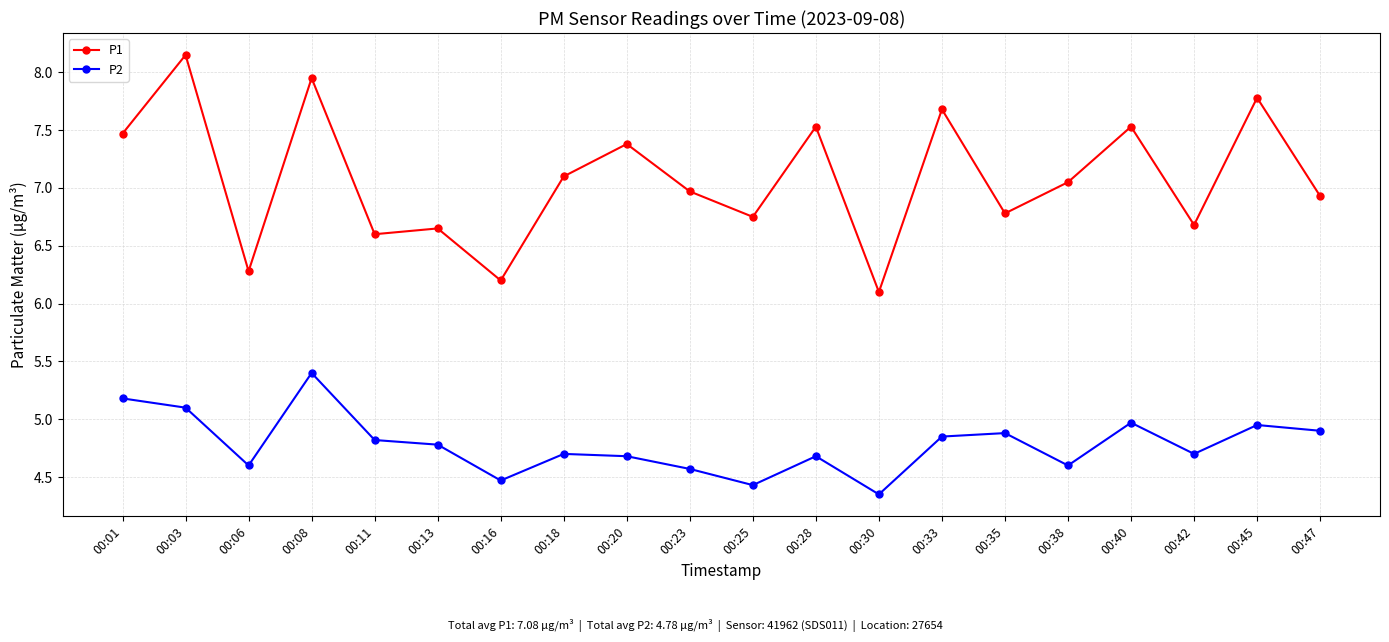

Rank the series by their maximum value, from highest to lowest.

P1, P2